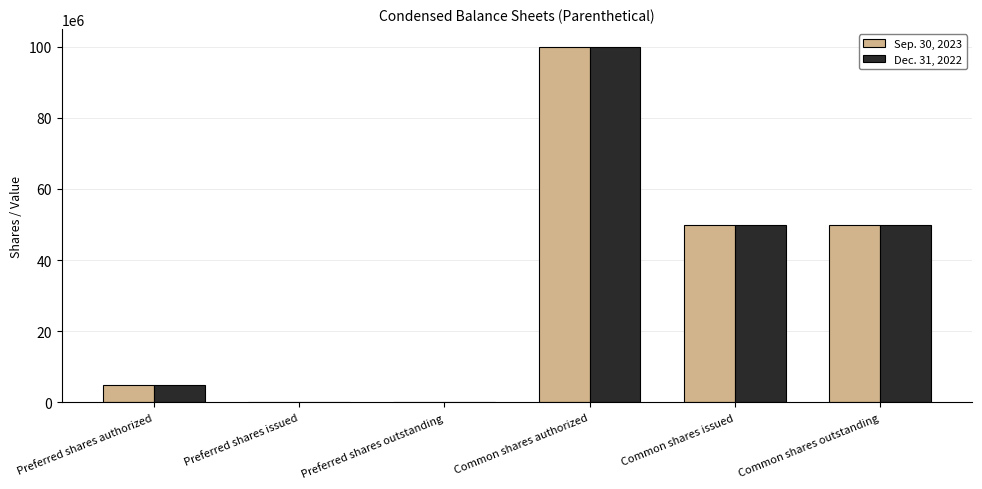

What is the maximum value shown in the chart?

100000000